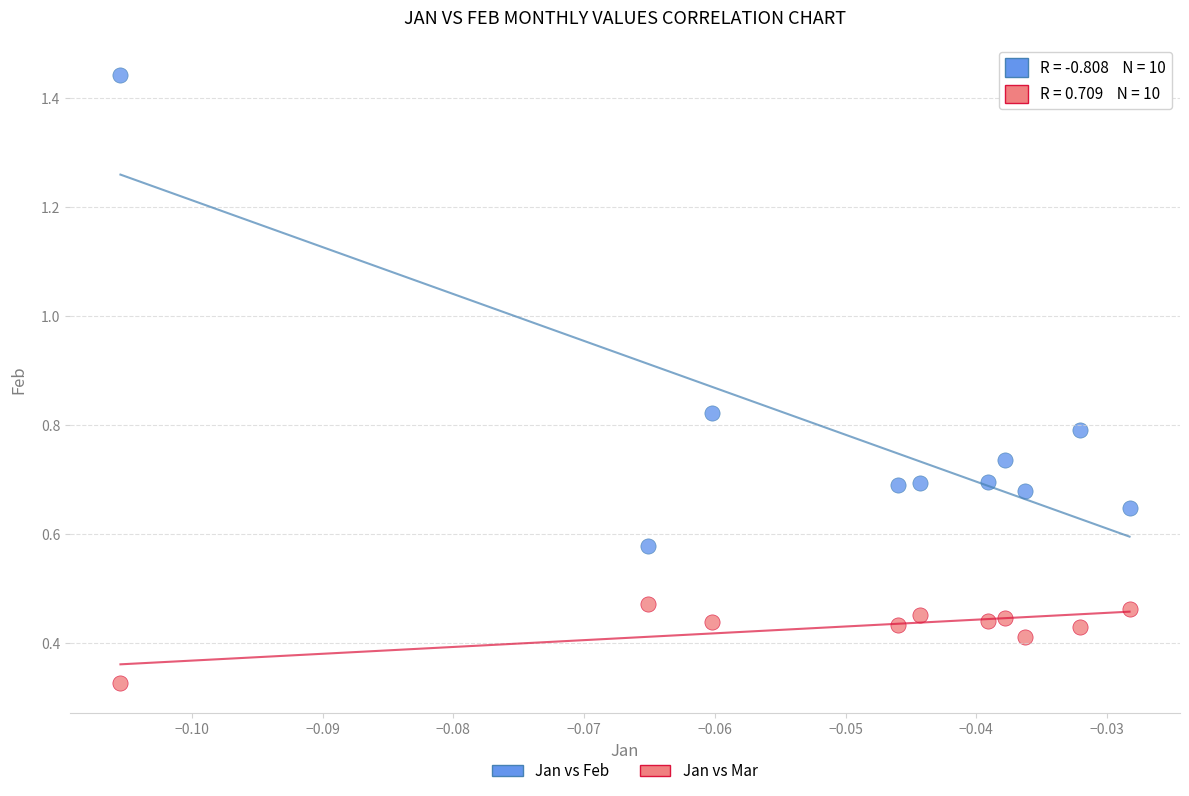

Which series contains the lowest Y value?

Jan vs Mar